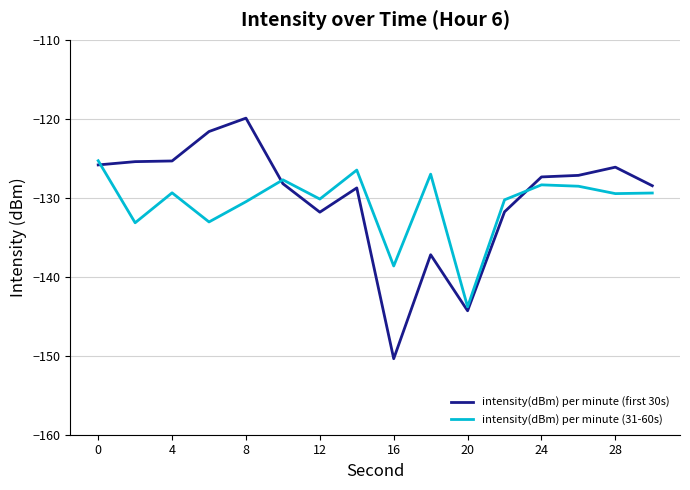

How many distinct data groups are displayed?

2